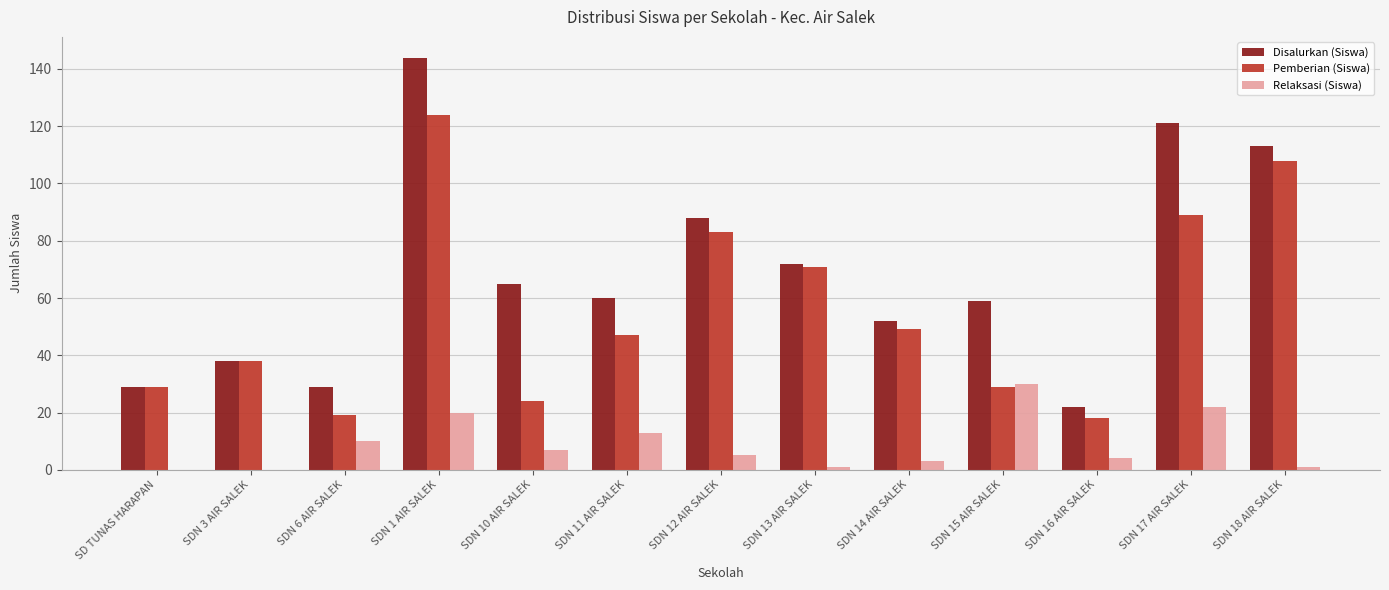

Which series changed the most between SDN 6 AIR SALEK and SDN 10 AIR SALEK?

Disalurkan (Siswa)